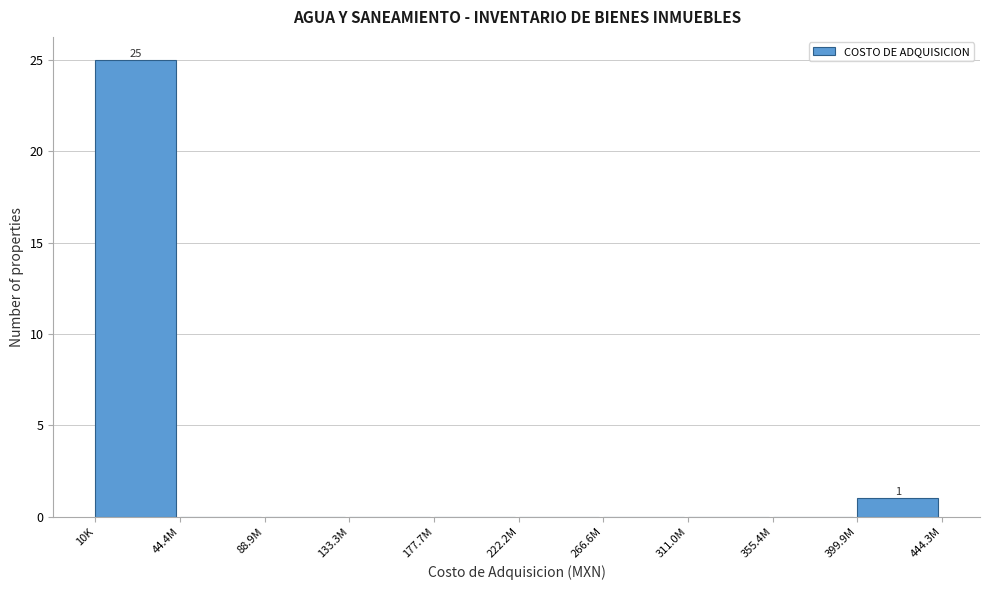

Reading left to right, list all the values displayed in this chart.

10K=25	44.4M=0	88.9M=0	133.3M=0	177.7M=0	222.2M=0	266.6M=0	311.0M=0	355.4M=0	399.9M=1